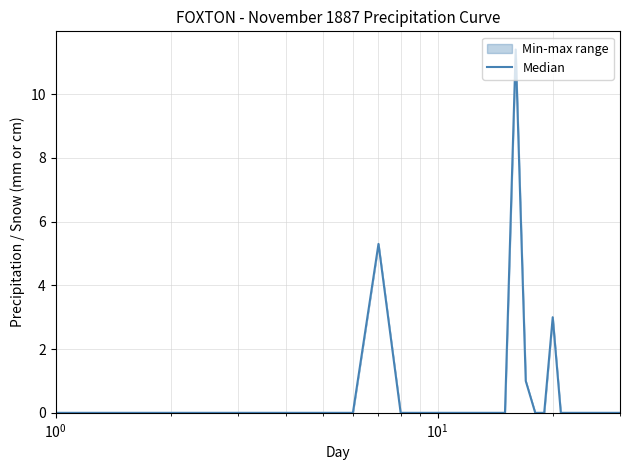

What is the greatest value displayed?

11.4